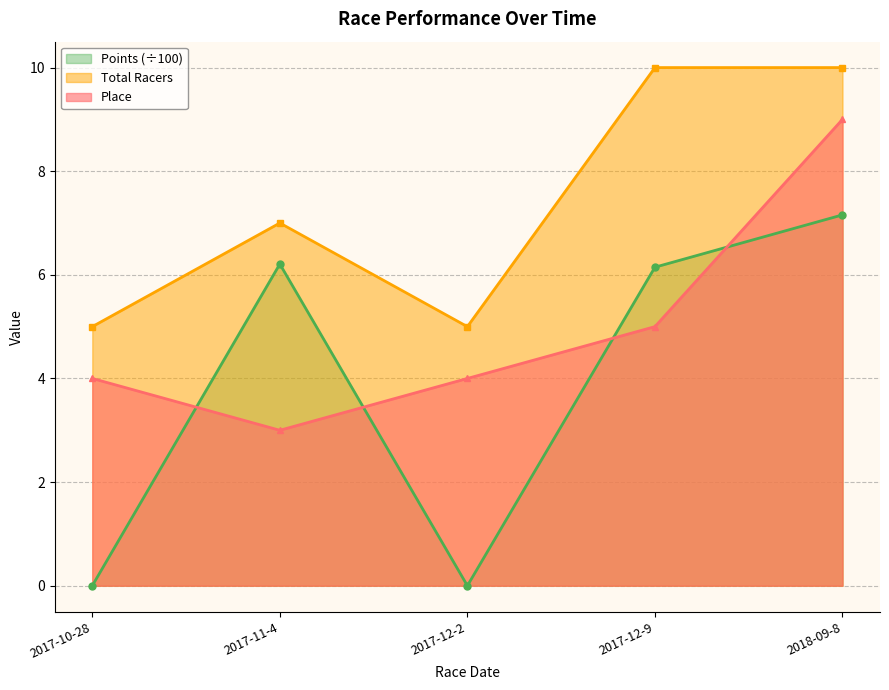

Which series has the largest total across all categories?

Total Racers